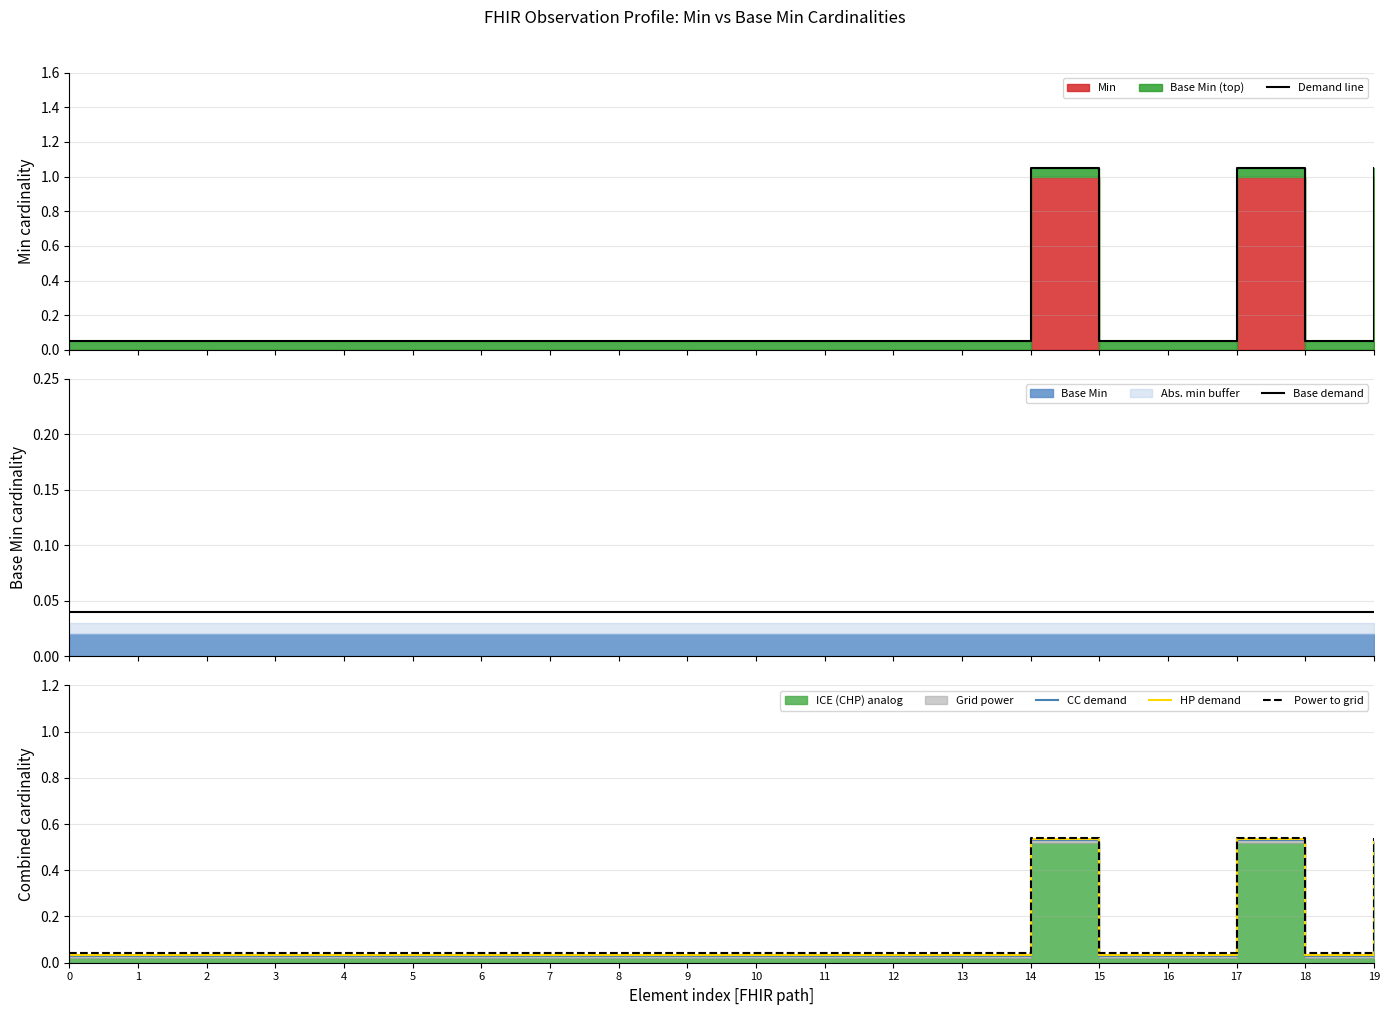

Which series changed the most between 7 and 13?

Demand line